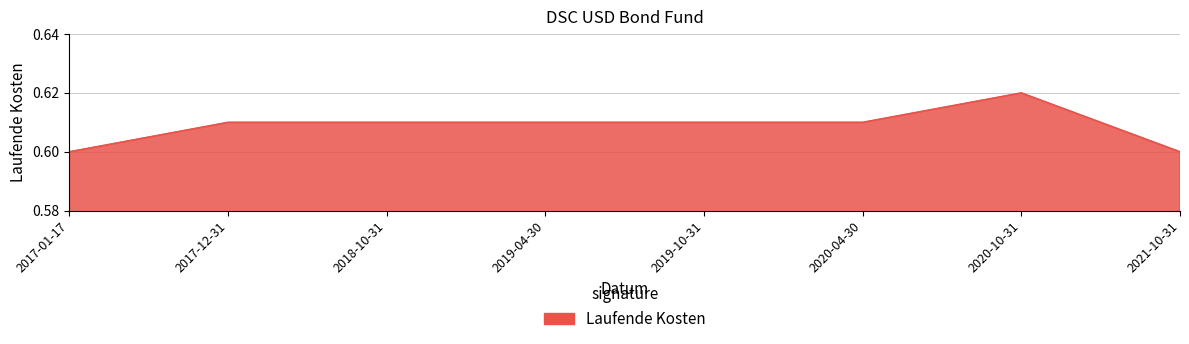

Which label corresponds to the largest value in the chart?

2020-10-31